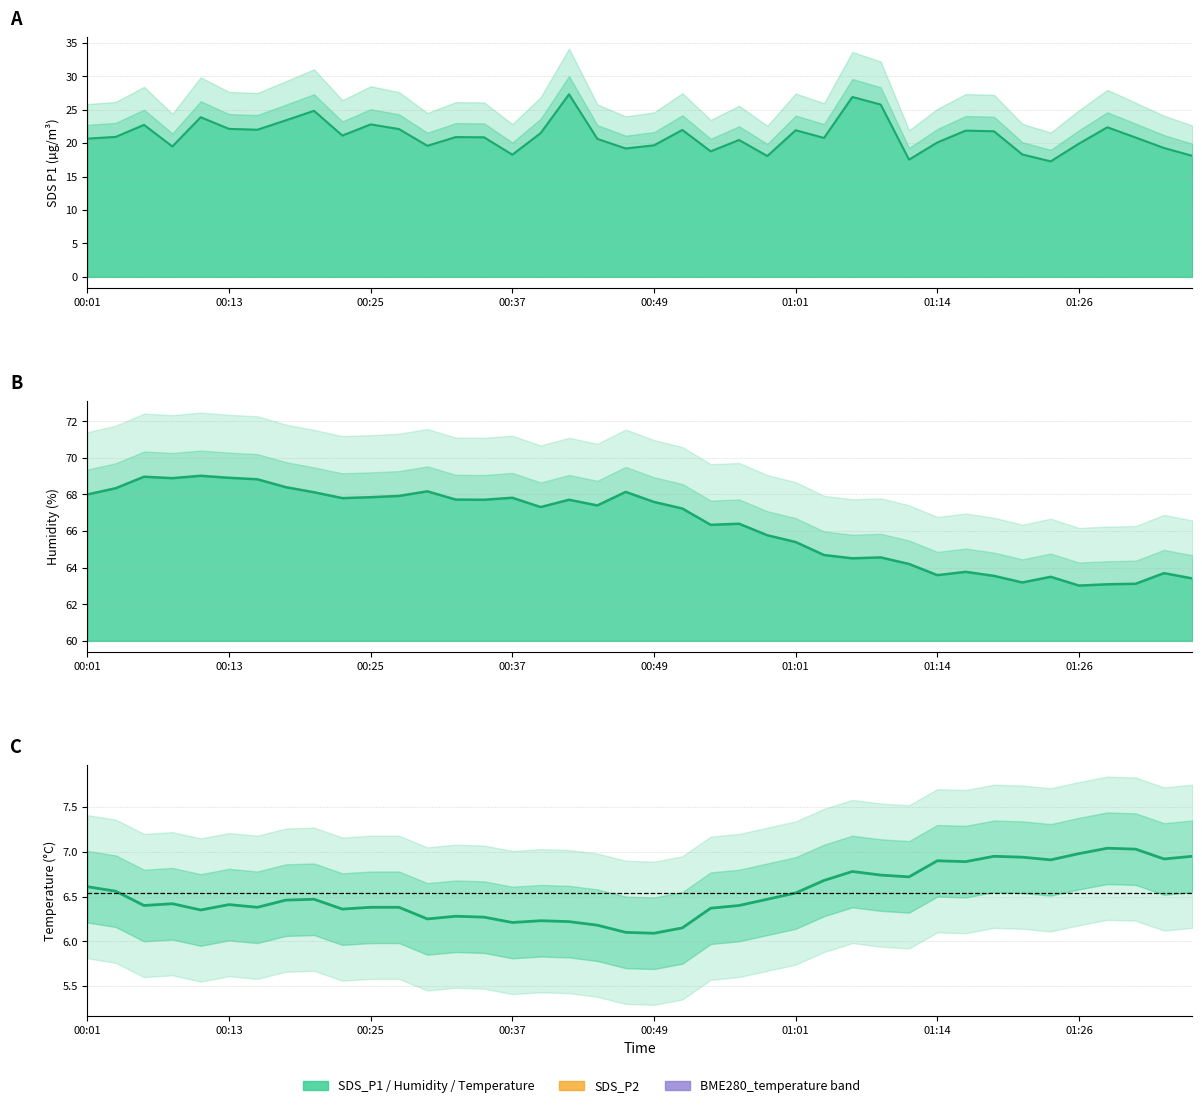

True or false: BME280_humidity and BME280_temperature intersect in this chart.

False